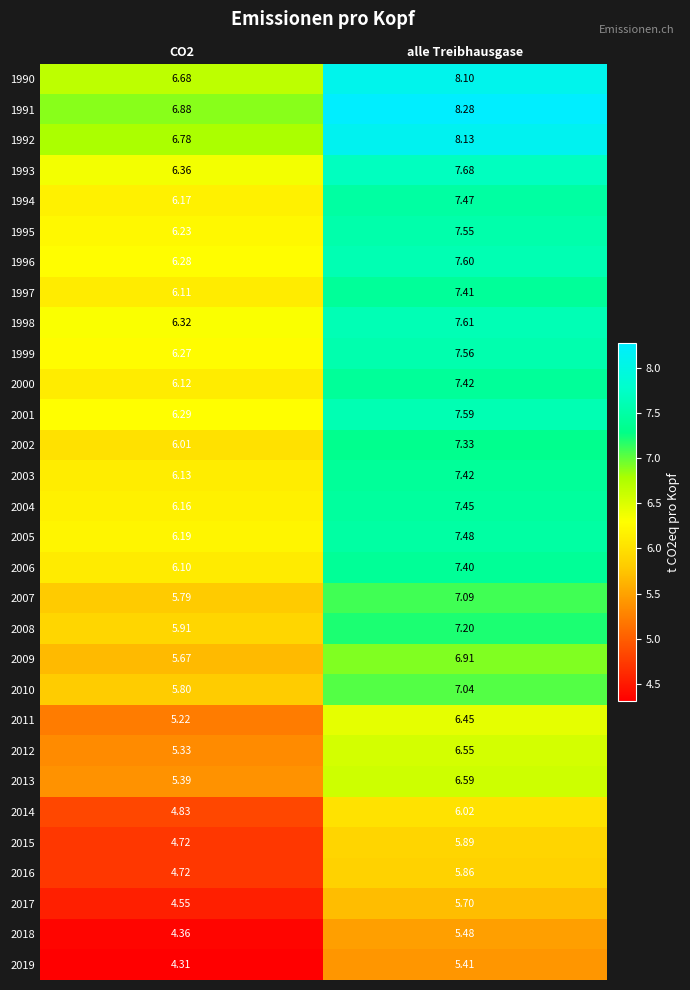

How many distinct data groups are displayed?

30